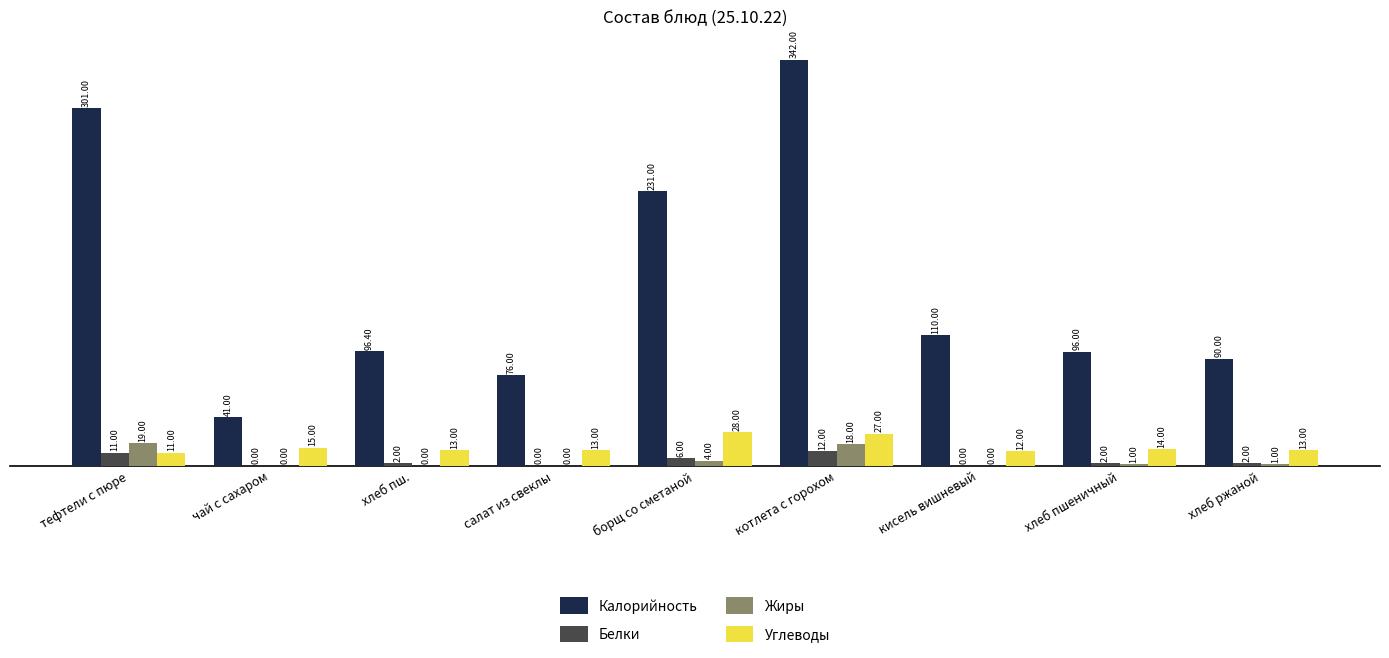

What is the difference between the Углеводы values at кисель вишневый and салат из свеклы?

1.0